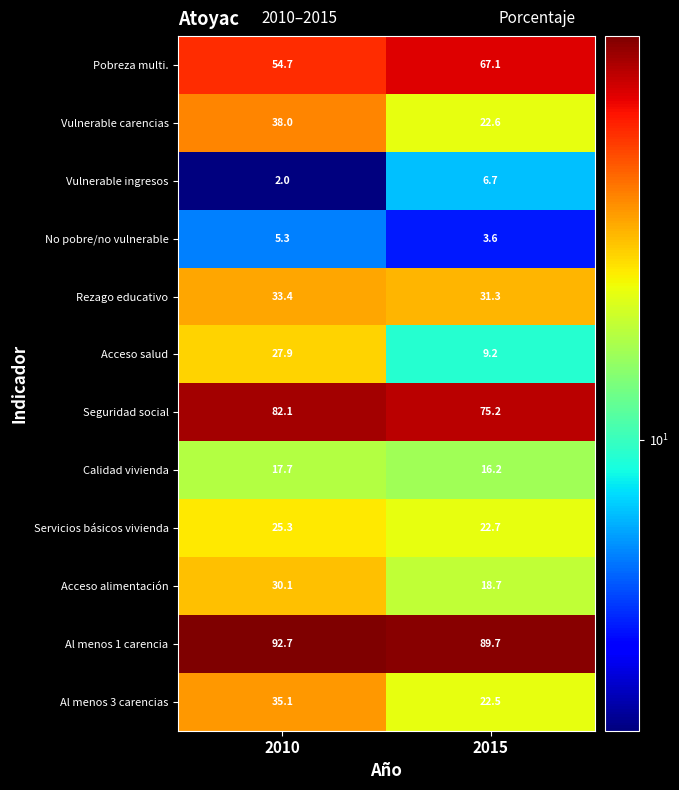

Which series has the widest spread of values?

Acceso salud